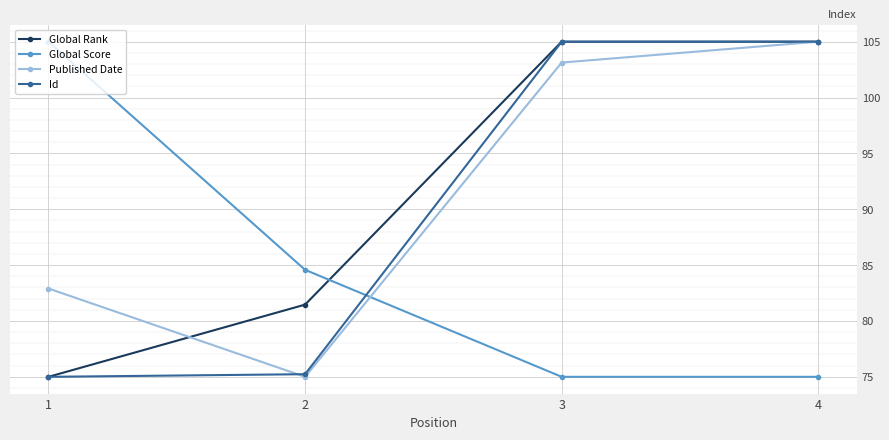

True or false: Global Rank has a value of 131.6 at 2.

False